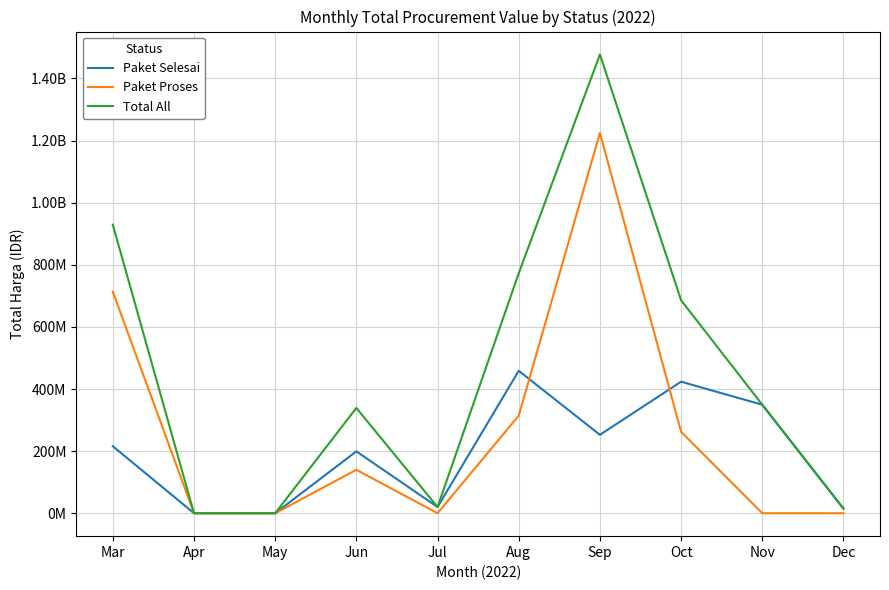

Does the chart display data point markers on the line(s)?

No